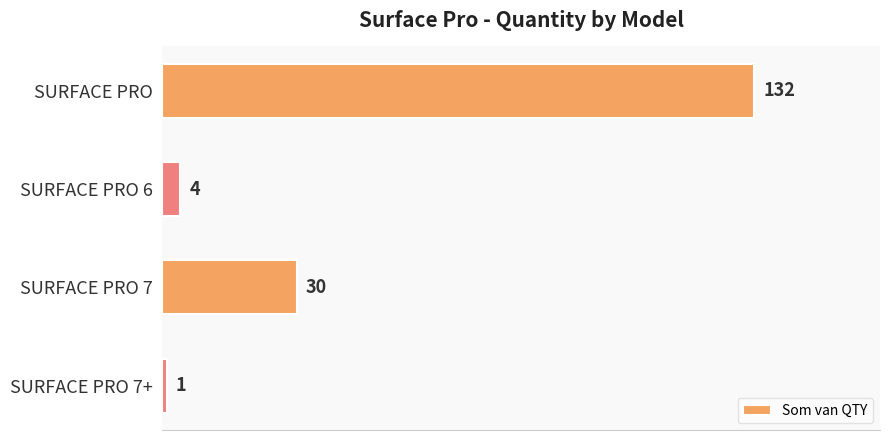

What is the greatest value displayed?

132